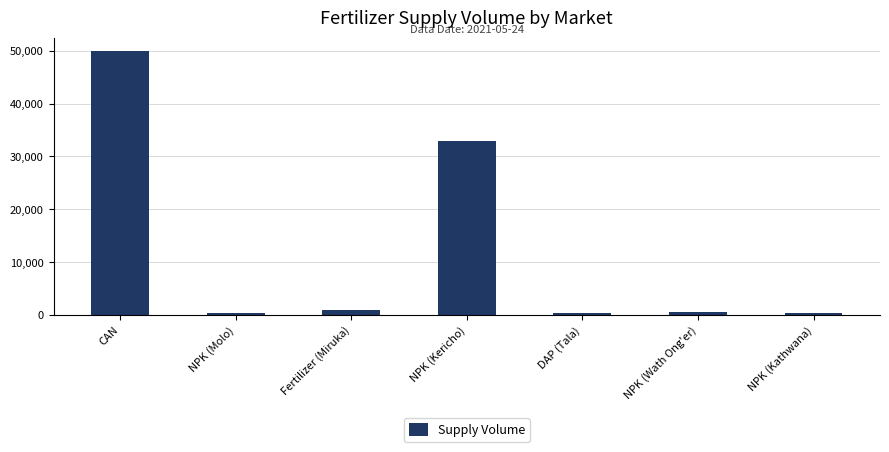

What is the difference between the maximum and minimum values?

49700